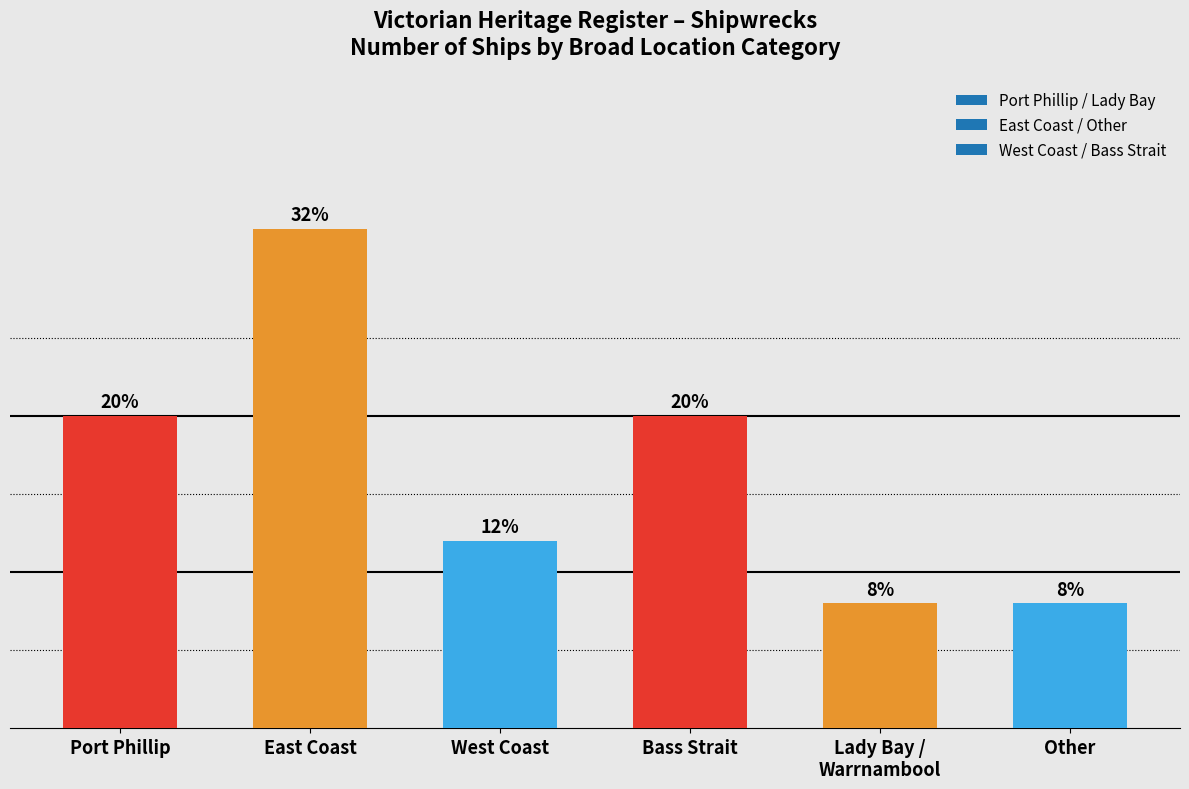

True or false: the data shows 7 at Port Phillip.

False